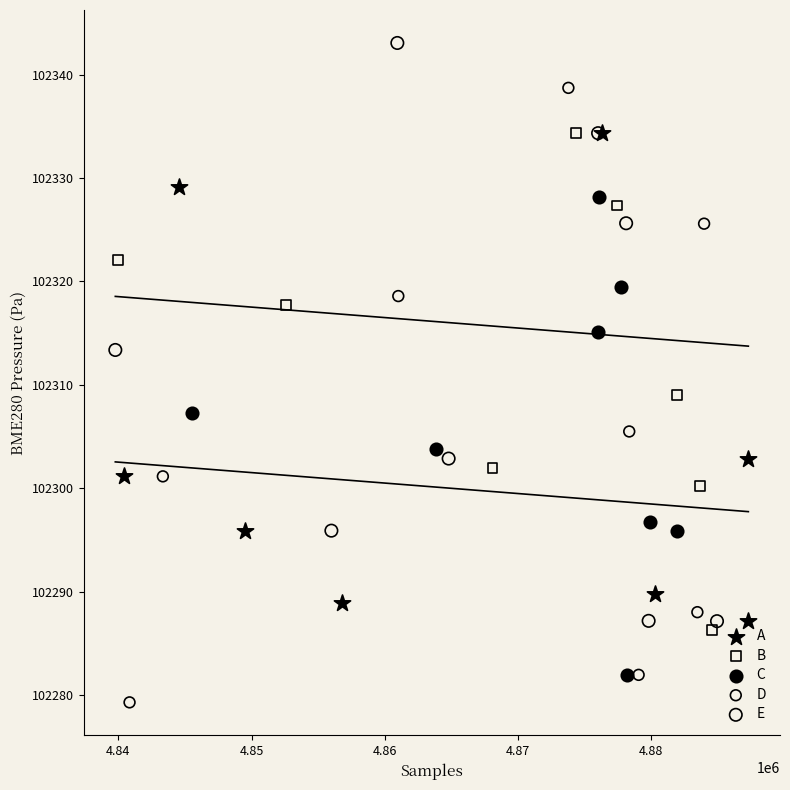

Which series has the largest Y range (max minus min)?

D